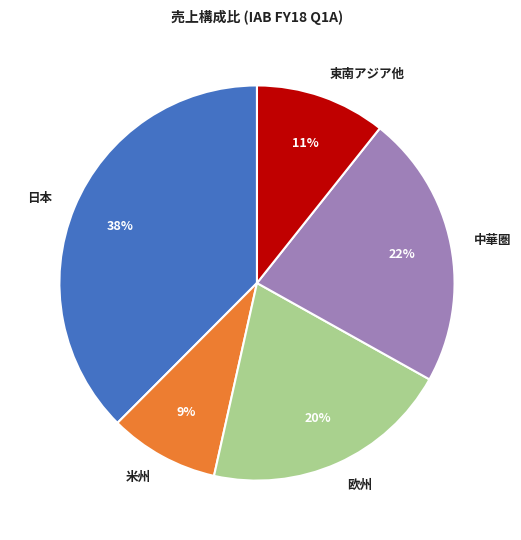

How many slices are in this pie chart?

5